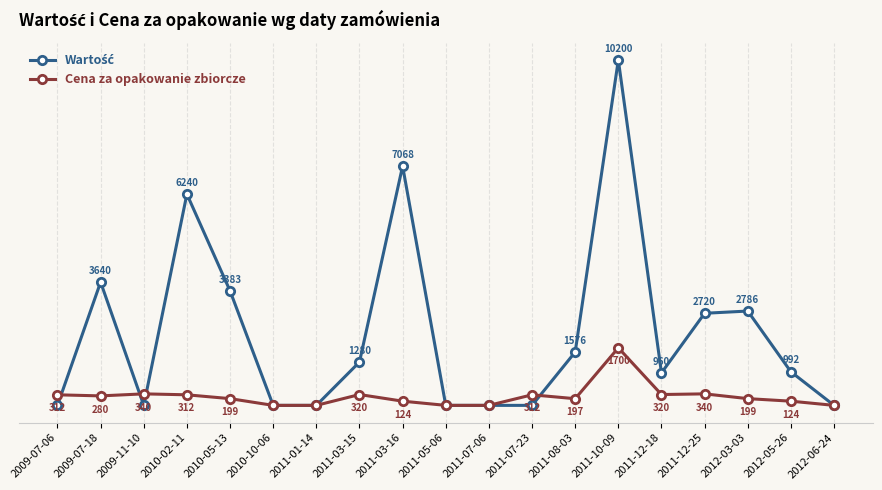

Which category has the highest value across all series?

2011-10-09